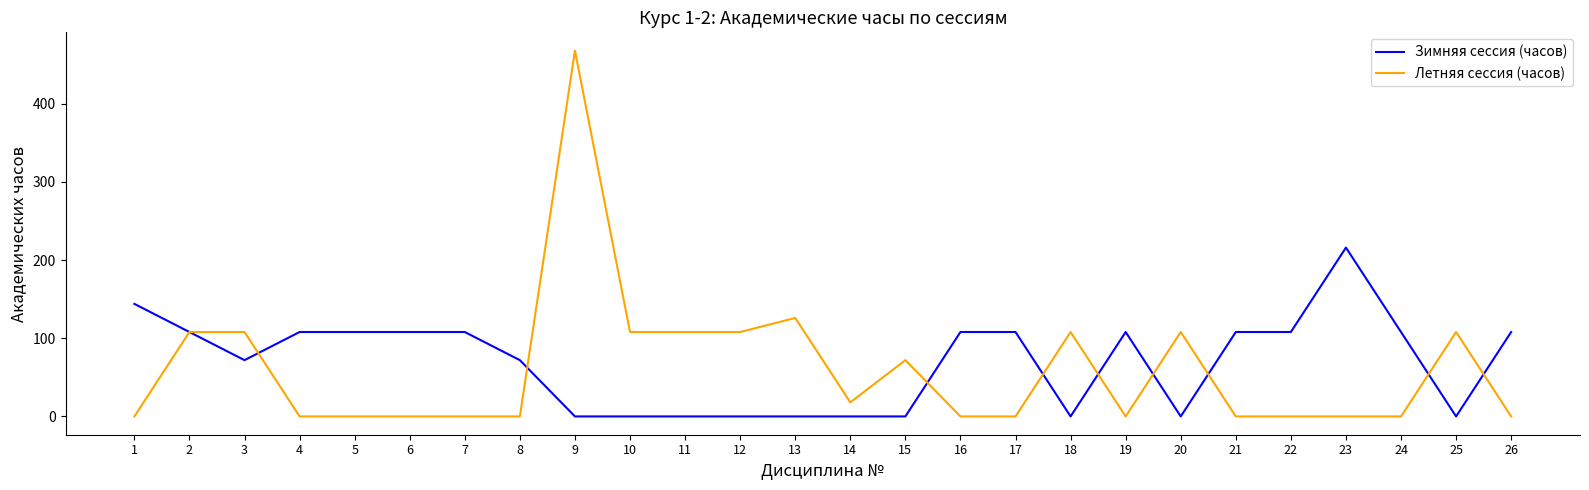

Reading right to left, extract all data points from this chart.

Зимняя сессия (часов): 108	0	108	216	108	108	0	108	0	108	108	0	0	0	0	0	0	0	72	108	108	108	108	72	108	144
Летняя сессия (часов): 0	108	0	0	0	0	108	0	108	0	0	72	18	126	108	108	108	468	0	0	0	0	0	108	108	0